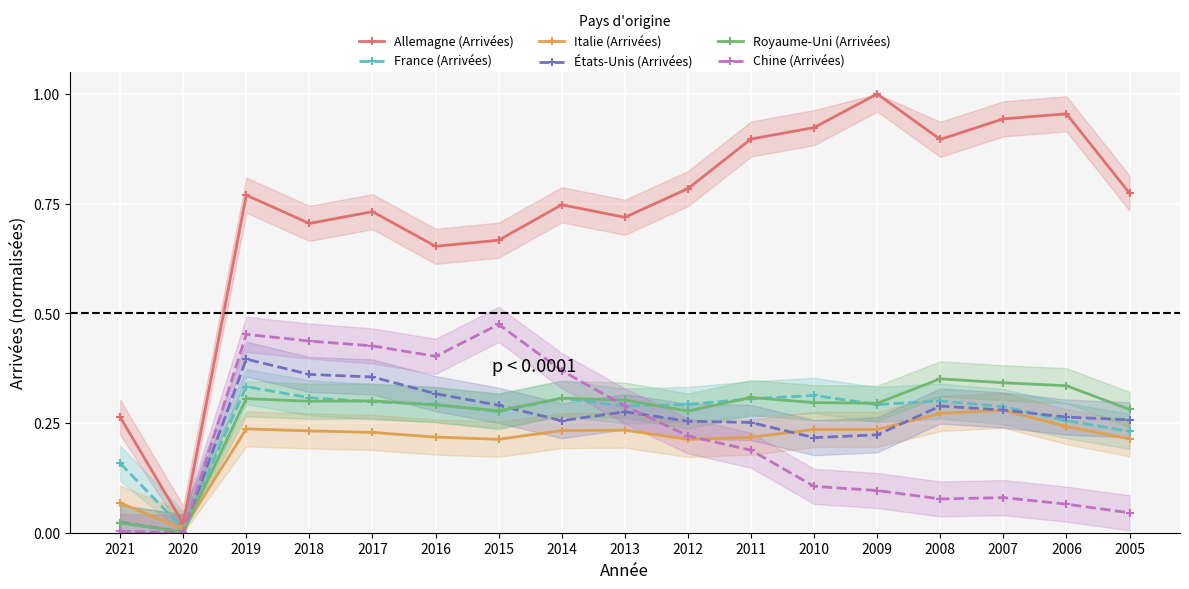

Reading left to right, list all the values displayed in this chart.

Allemagne (Arrivées): 2021=0.3	2020=0.0	2019=0.8	2018=0.7	2017=0.7	2016=0.7	2015=0.7	2014=0.7	2013=0.7	2012=0.8	2011=0.9	2010=0.9	2009=1.0	2008=0.9	2007=0.9	2006=1.0	2005=0.8
France (Arrivées): 2021=0.2	2020=0.0	2019=0.3	2018=0.3	2017=0.3	2016=0.3	2015=0.3	2014=0.3	2013=0.3	2012=0.3	2011=0.3	2010=0.3	2009=0.3	2008=0.3	2007=0.3	2006=0.3	2005=0.2
Italie (Arrivées): 2021=0.1	2020=0.0	2019=0.2	2018=0.2	2017=0.2	2016=0.2	2015=0.2	2014=0.2	2013=0.2	2012=0.2	2011=0.2	2010=0.2	2009=0.2	2008=0.3	2007=0.3	2006=0.2	2005=0.2
États-Unis (Arrivées): 2021=0.0	2020=0.0	2019=0.4	2018=0.4	2017=0.4	2016=0.3	2015=0.3	2014=0.3	2013=0.3	2012=0.3	2011=0.3	2010=0.2	2009=0.2	2008=0.3	2007=0.3	2006=0.3	2005=0.3
Royaume-Uni (Arrivées): 2021=0.0	2020=0.0	2019=0.3	2018=0.3	2017=0.3	2016=0.3	2015=0.3	2014=0.3	2013=0.3	2012=0.3	2011=0.3	2010=0.3	2009=0.3	2008=0.4	2007=0.3	2006=0.3	2005=0.3
Chine (Arrivées): 2021=0.0	2020=0.0	2019=0.5	2018=0.4	2017=0.4	2016=0.4	2015=0.5	2014=0.4	2013=0.3	2012=0.2	2011=0.2	2010=0.1	2009=0.1	2008=0.1	2007=0.1	2006=0.1	2005=0.0